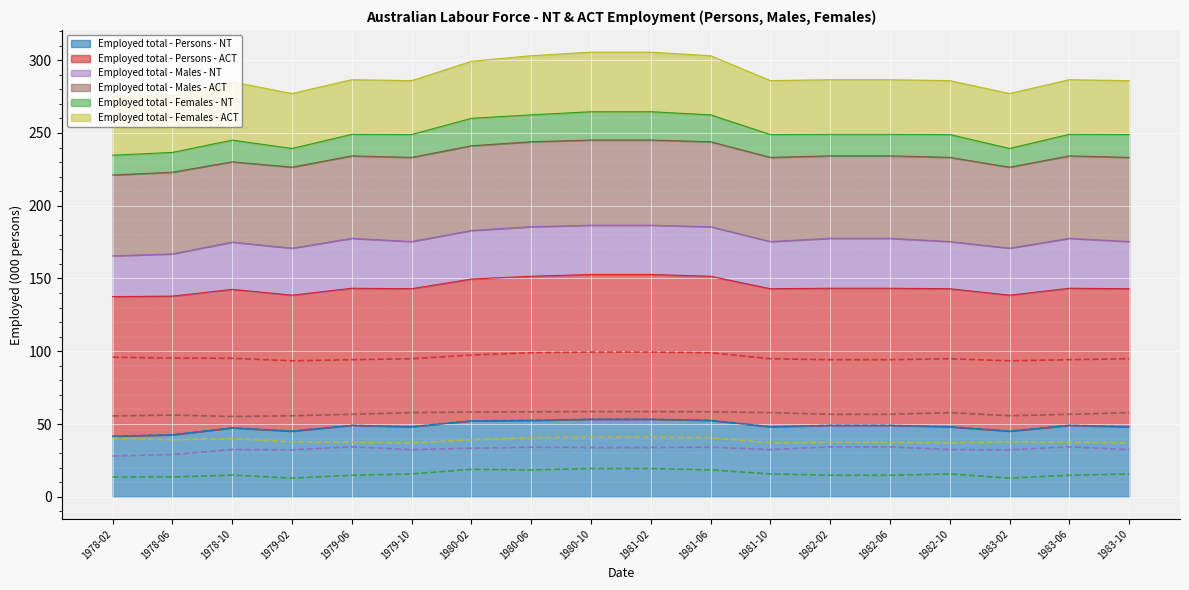

True or false: Employed total - Females - NT and Employed total - Males - ACT intersect in this chart.

False